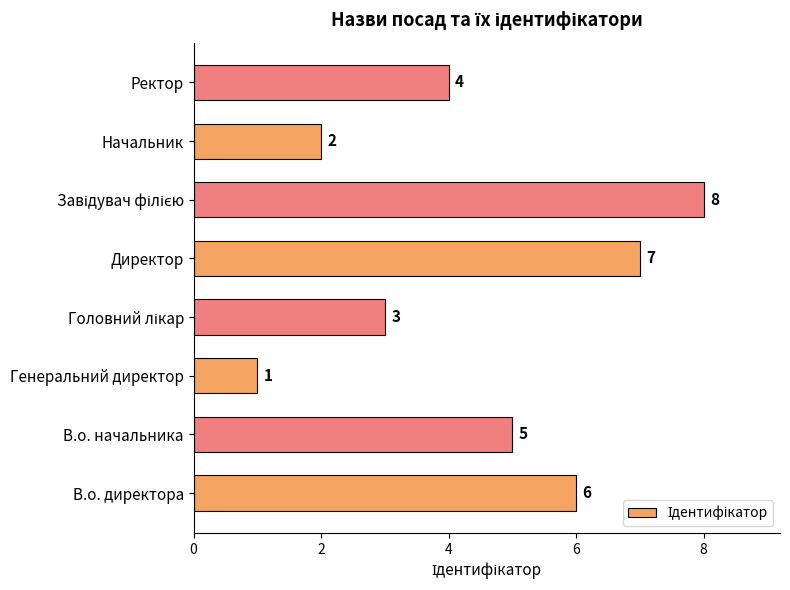

Which label corresponds to the smallest value in the chart?

Генеральний директор